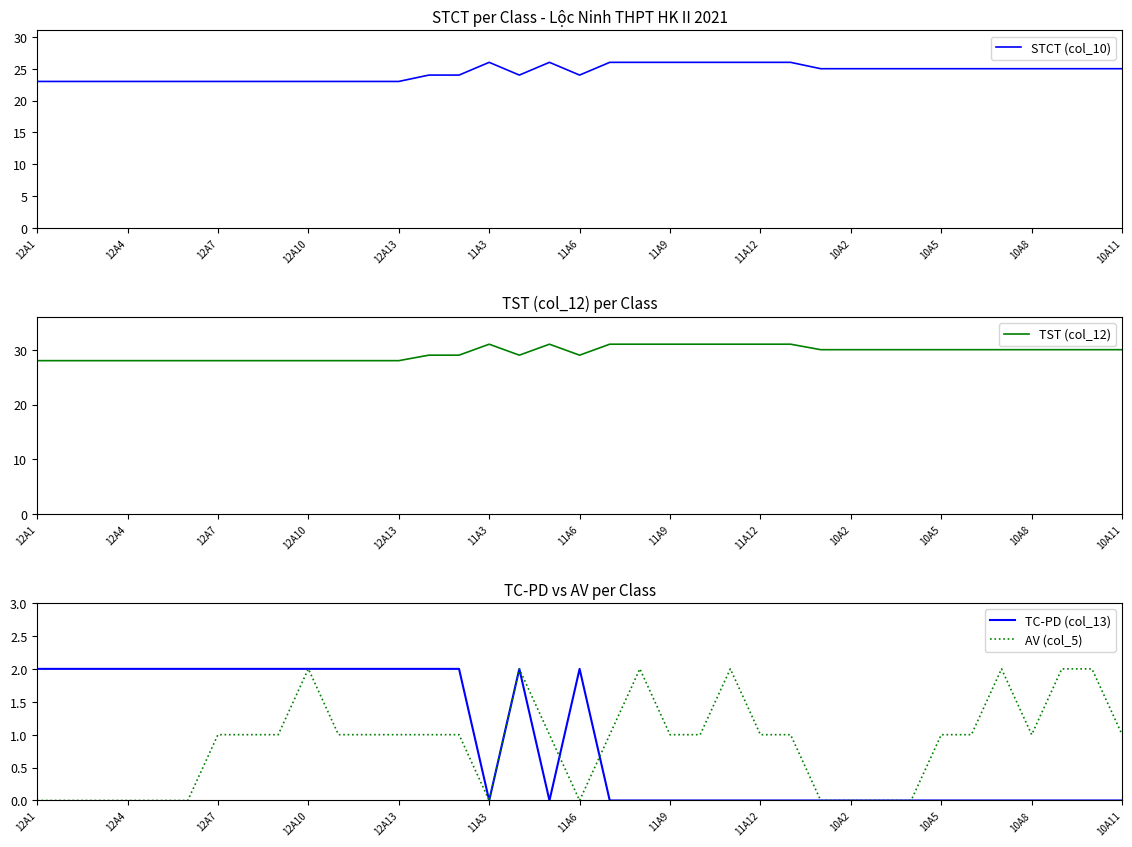

The TC-PD (col_13) series shows 2 at 12A4. True or false?

True